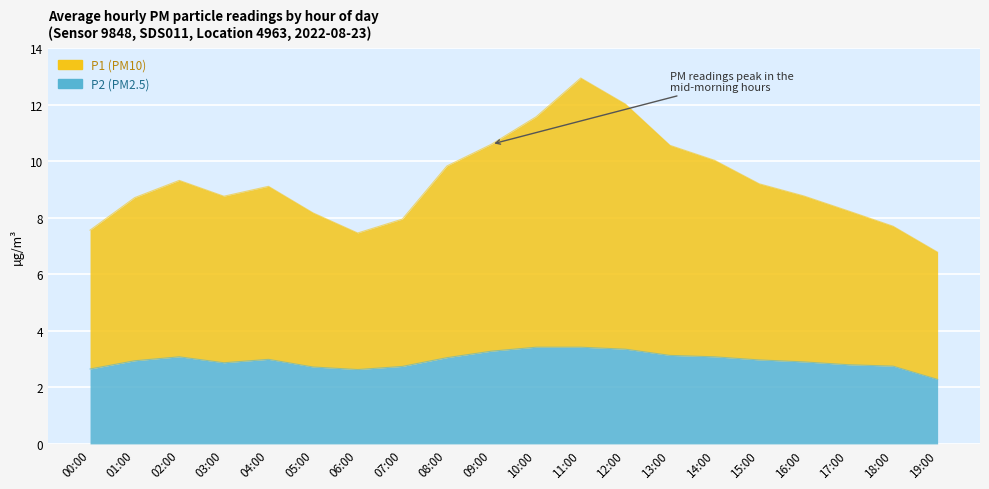

How many interior local peaks does the P2 series have?

2